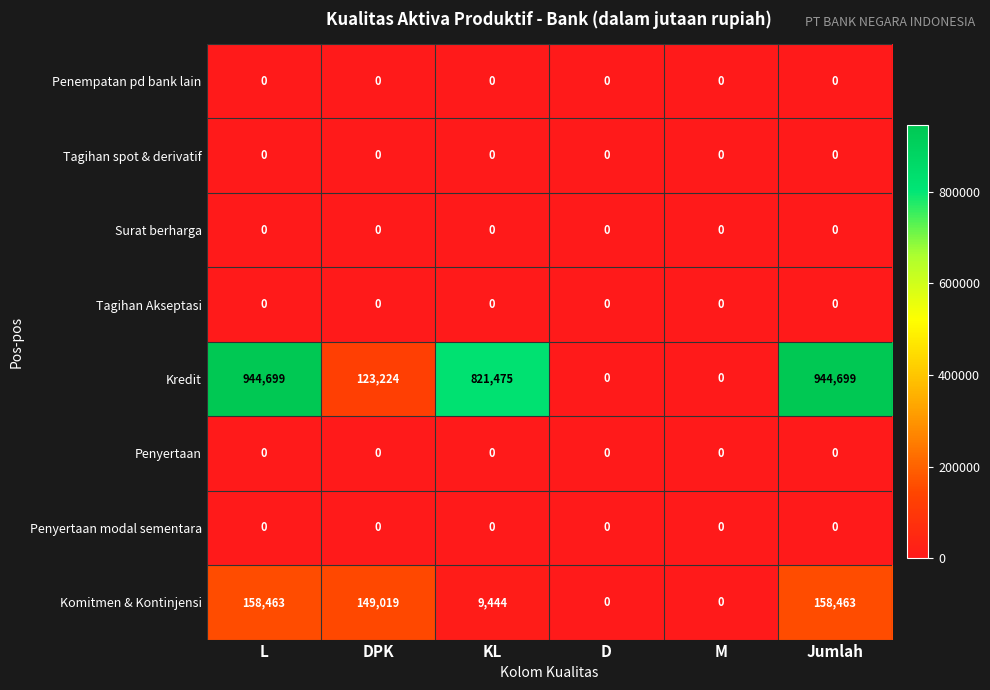

Where is Komitmen & Kontinjensi nearest to the value 79231?

KL